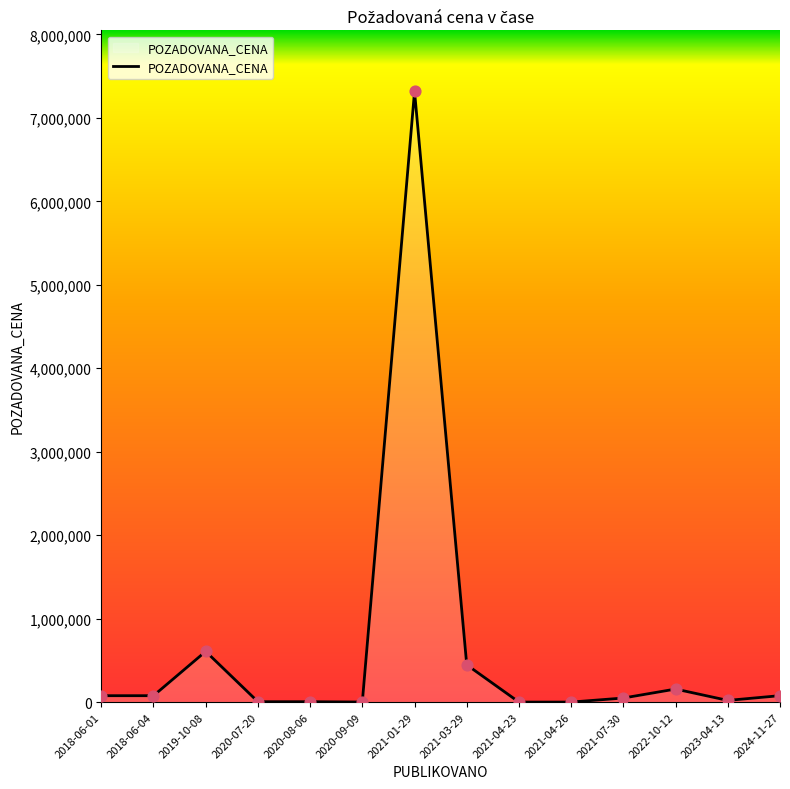

What is the ratio of the value at 2021-01-29 to the value at 2018-06-01?

95.6